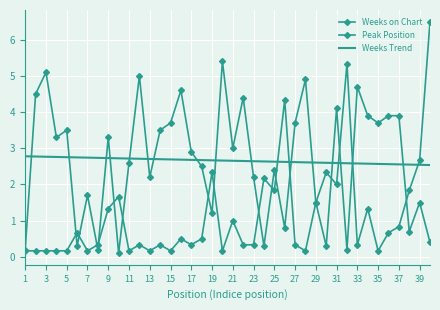

After their last crossing, which series has the higher values: Peak Position or Weeks Trend?

Peak Position